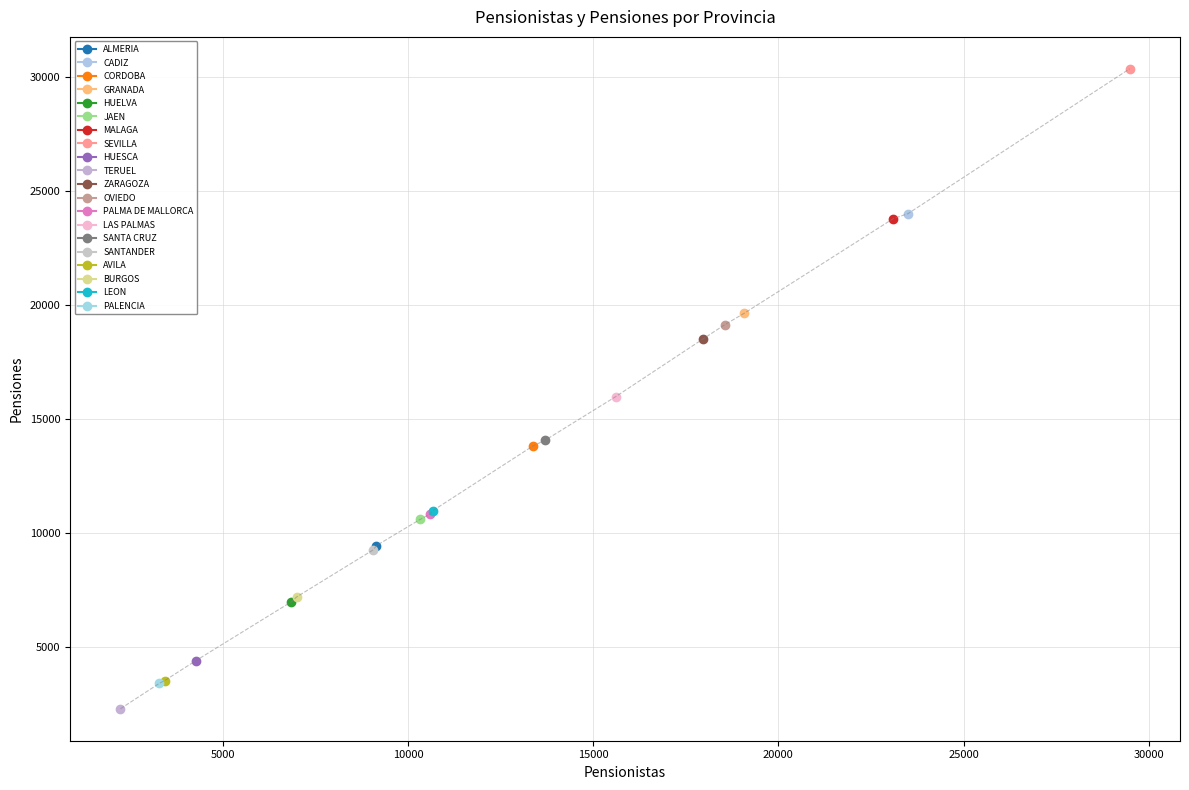

The value of Pensiones at LAS PALMAS is 15985. True or false?

True